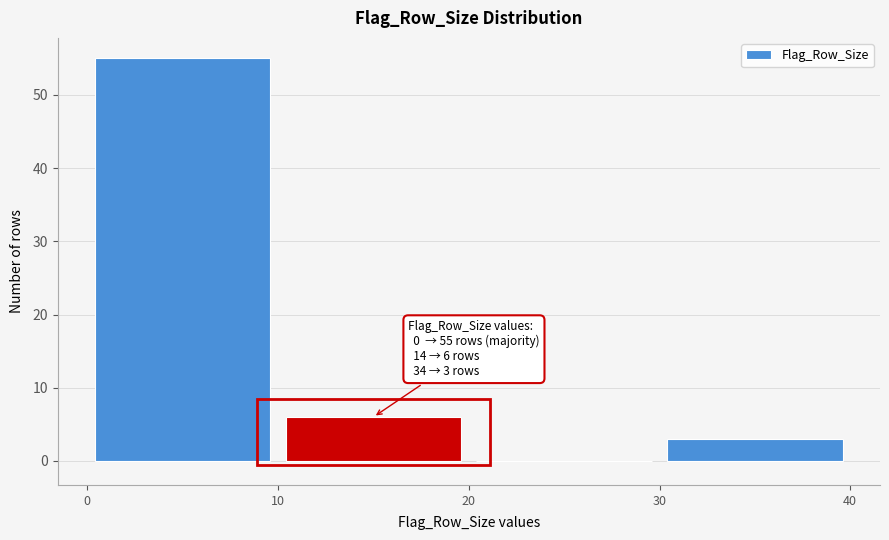

Which range on the x-axis has the tallest bar?

0 to 10